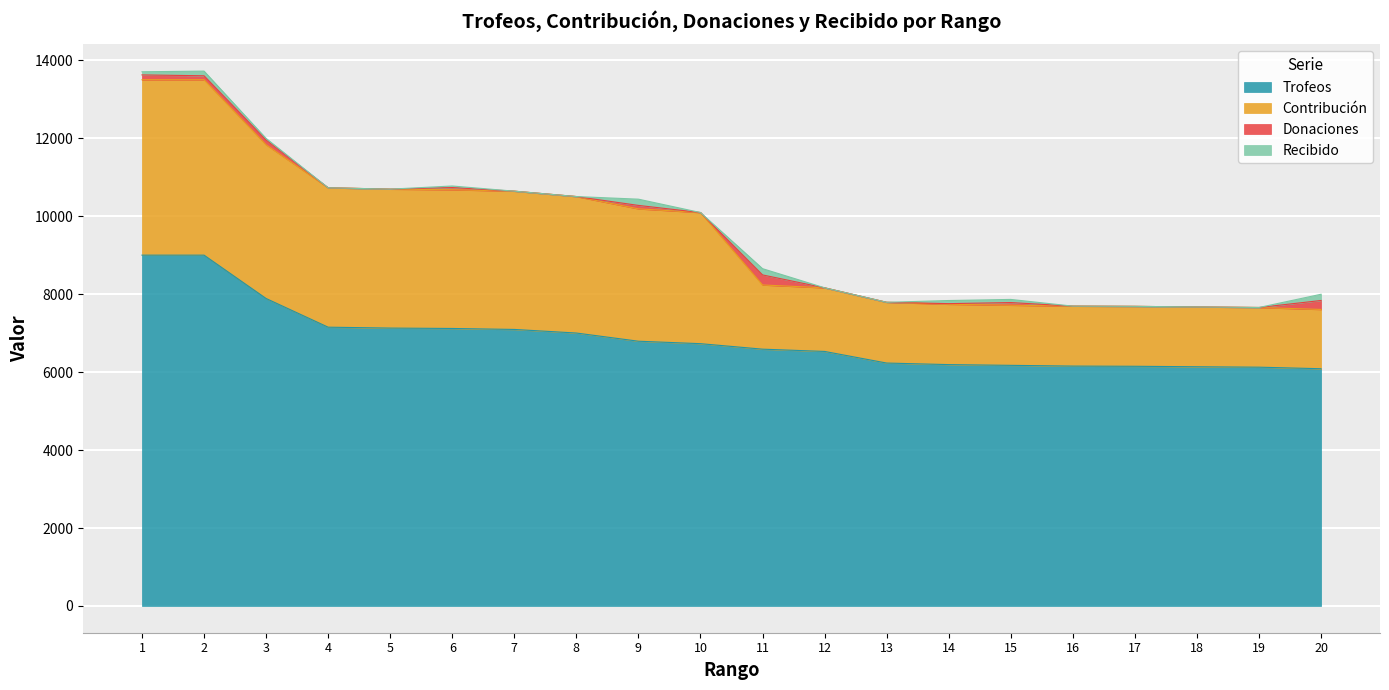

Reading left to right, transcribe all the data shown in this chart.

Trofeos: 1=9000	2=9000	3=7888	4=7152	5=7129	6=7119	7=7094	8=7002	9=6792	10=6729	11=6588	12=6530	13=6232	14=6192	15=6173	16=6154	17=6149	18=6137	19=6126	20=6086
Contribución: 1=4500	2=4500	3=3944	4=3576	5=3564	6=3559	7=3547	8=3501	9=3396	10=3364	11=1647	12=1632	13=1558	14=1548	15=1543	16=1538	17=1537	18=1534	19=1531	20=1521
Donaciones: 1=124	2=101	3=122	4=0	5=0	6=56	7=0	8=0	9=88	10=0	11=258	12=0	13=0	14=16	15=68	16=0	17=0	18=0	19=0	20=230
Recibido: 1=80	2=120	3=40	4=0	5=0	6=40	7=0	8=0	9=160	10=0	11=160	12=0	13=0	14=80	15=80	16=0	17=0	18=0	19=0	20=160